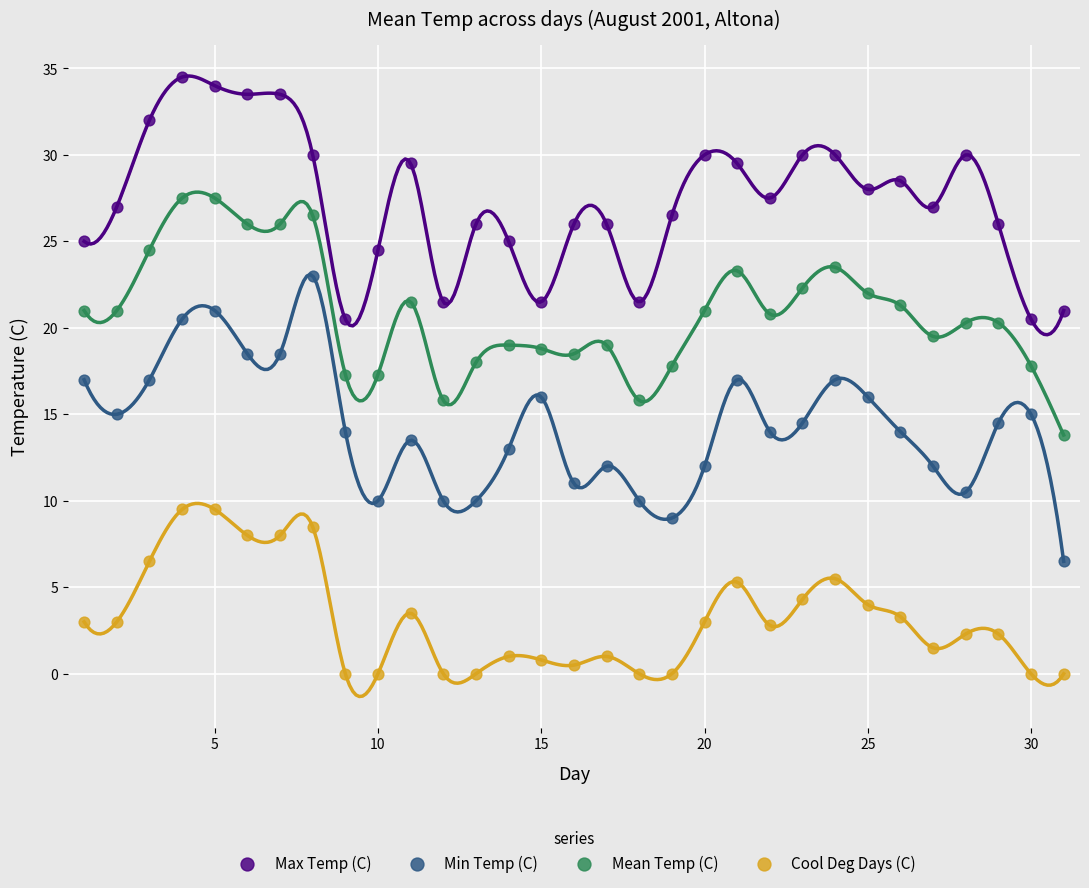

Which series contains the highest Y value?

Max Temp (C)